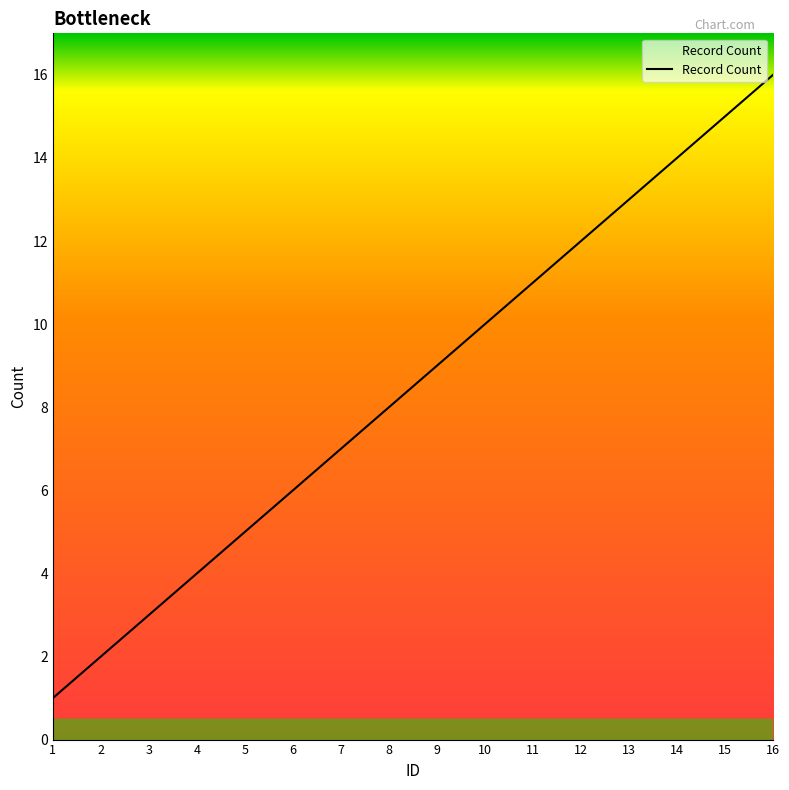

Which category has the highest value across all series?

16